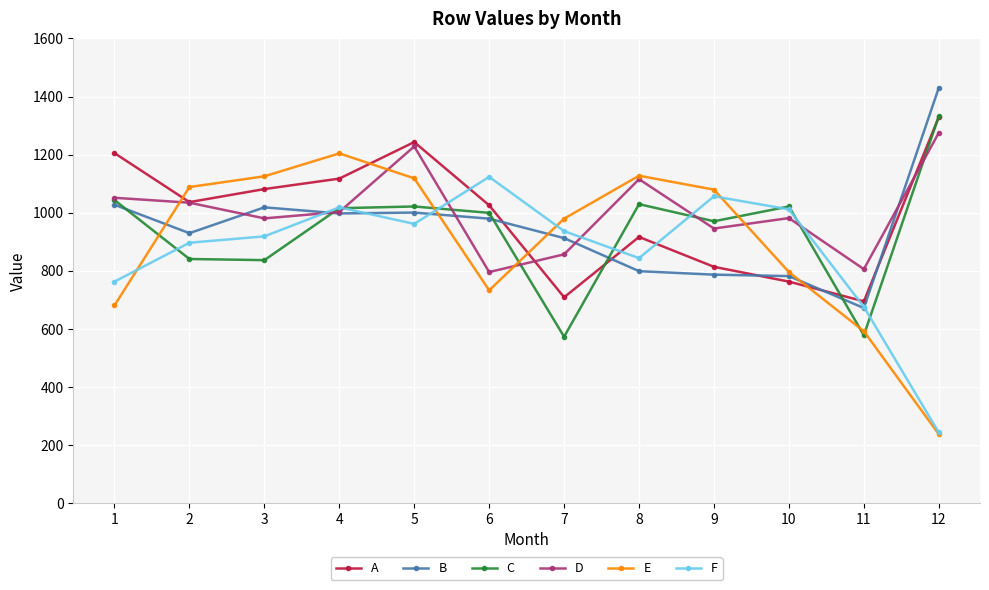

What is the average value of the D series?

1006